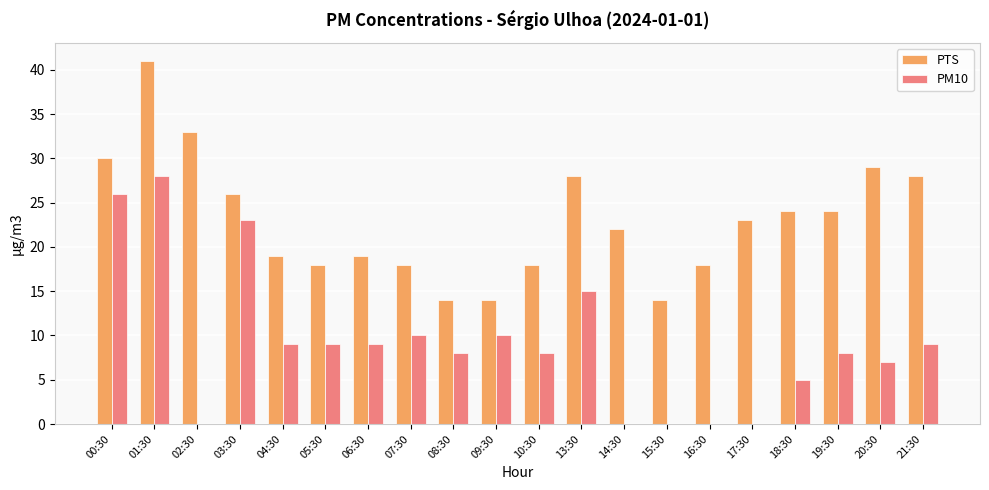

Does the chart contain stacked bars?

No